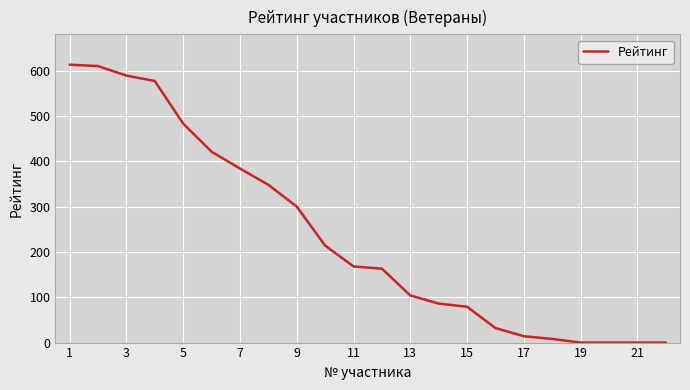

Does the chart have visible grid lines?

Yes